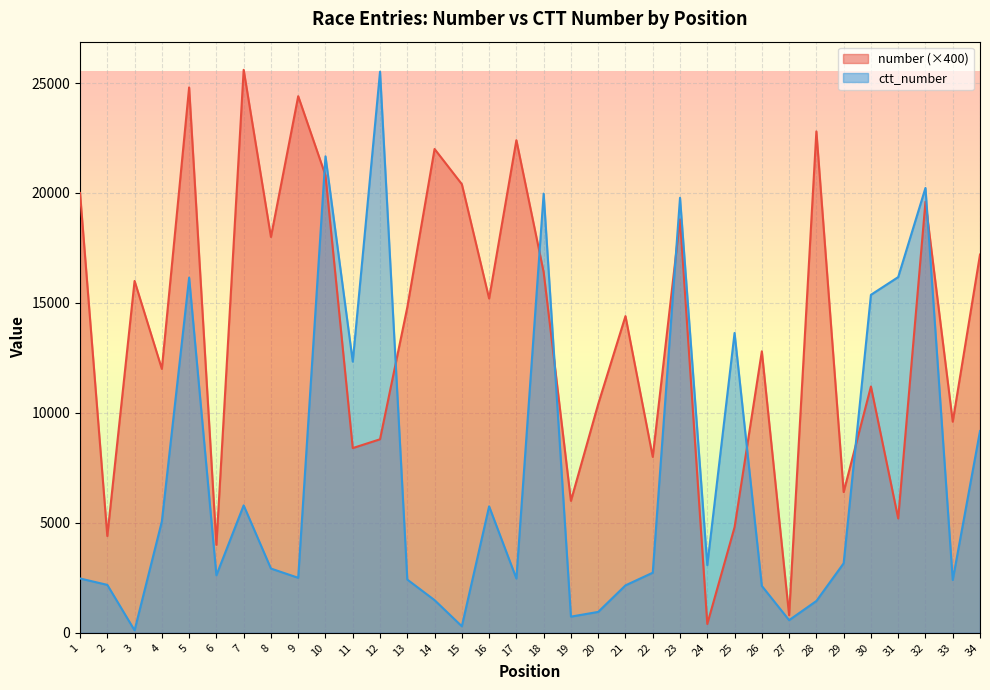

What are all the series names shown in the legend?

number (×400), ctt_number